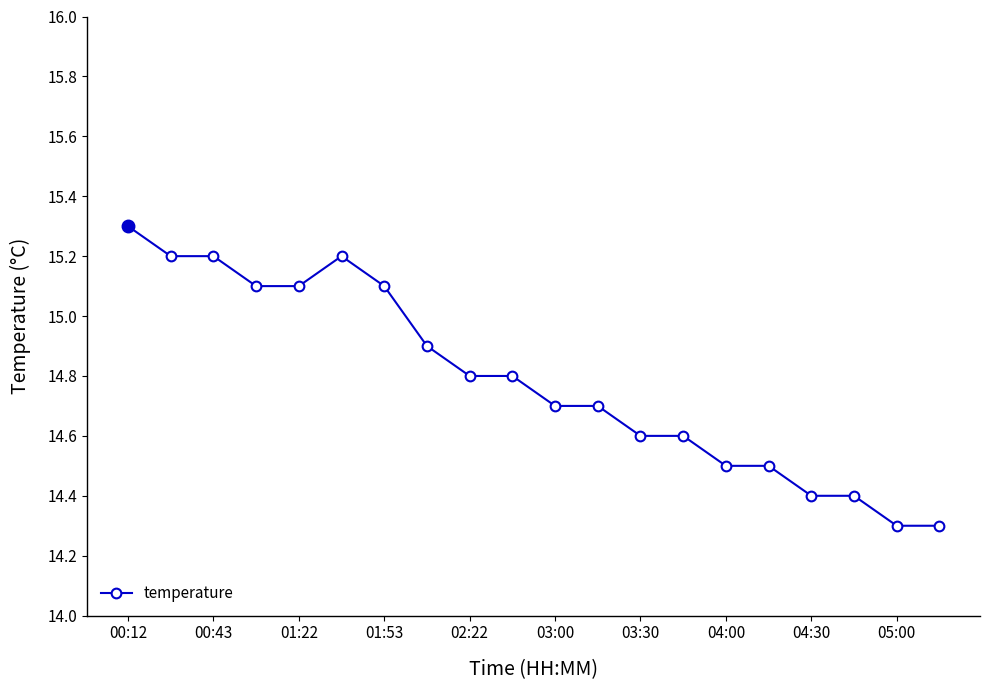

True or false: there are more than 0 points higher than both neighbors.

True